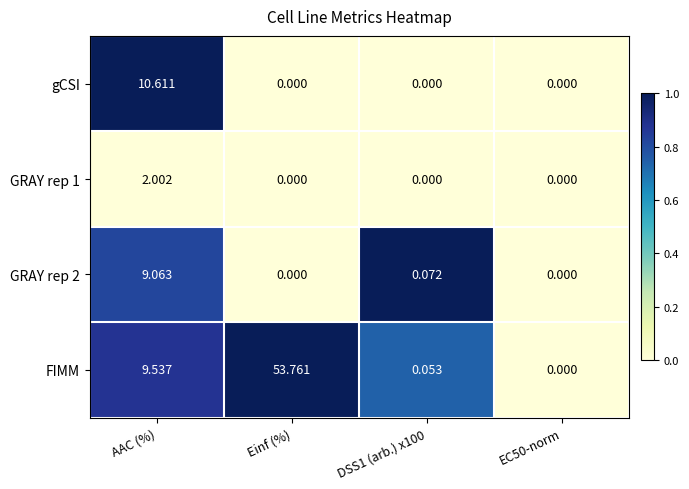

Which category has the highest value across all series?

Einf (%)